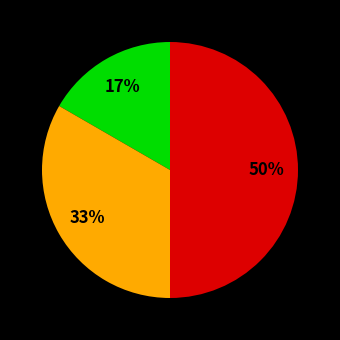

To the nearest percent, what is the difference between the largest and smallest slice percentages?

33%